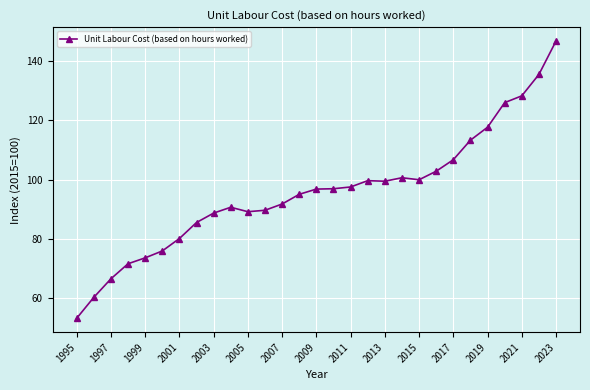

What is the value of the 23rd point from the left?

106.7